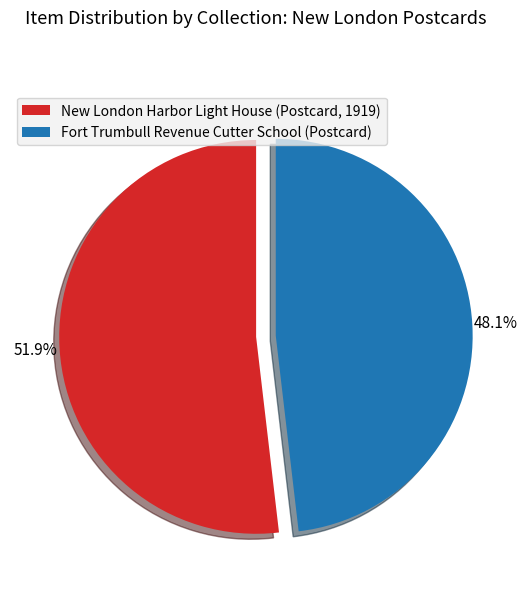

Is it true that Fort Trumbull Revenue Cutter School (Postcard) is 48% of the pie?

True